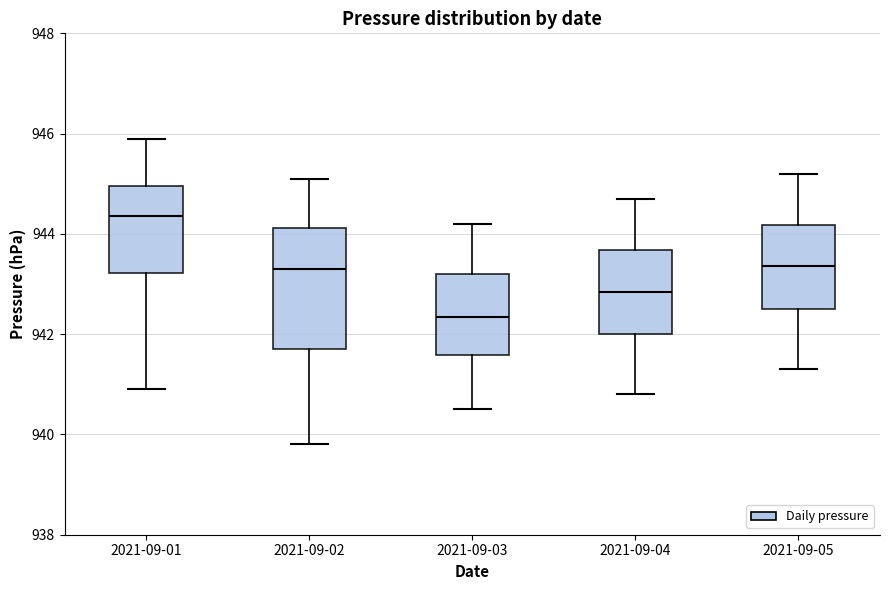

Which box's median line is the highest?

2021-09-01